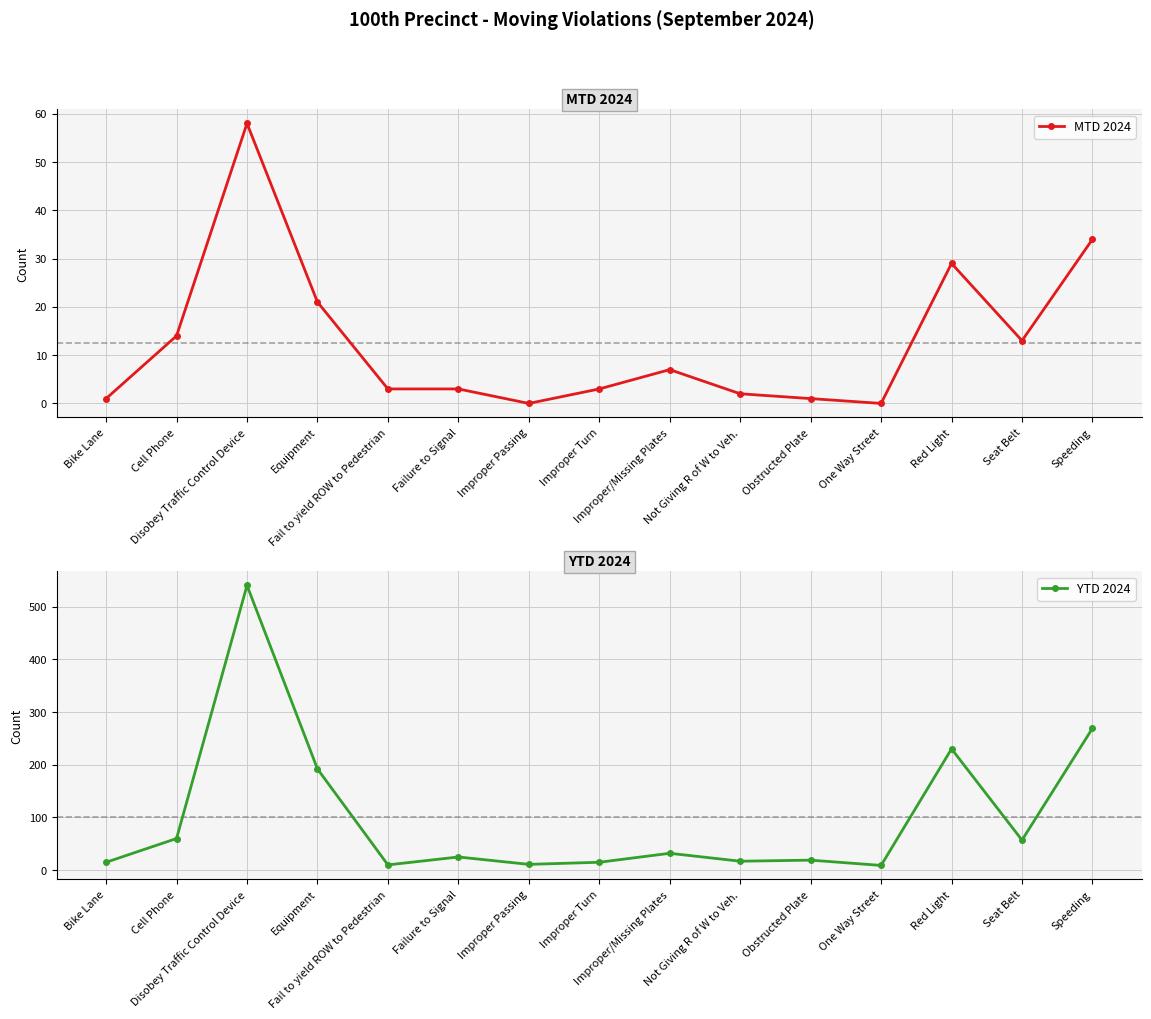

What is the difference between the maximum and minimum values in the MTD 2024 series?

58